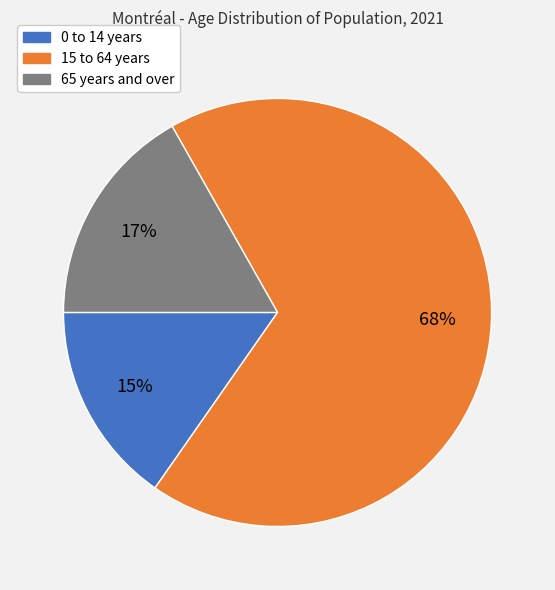

Rank the categories by value from highest to lowest.

15 to 64 years, 65 years and over, 0 to 14 years